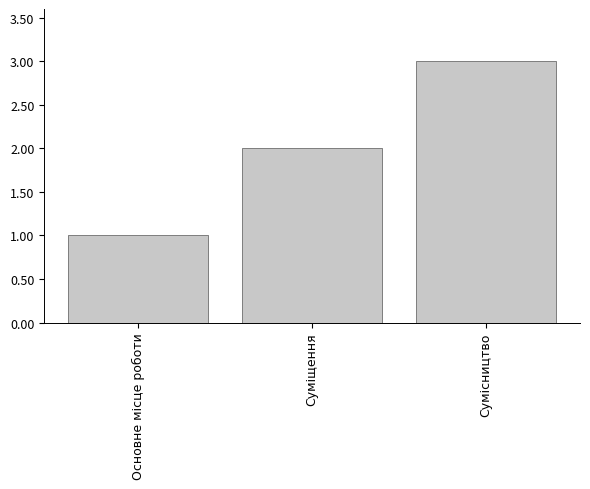

Reading left to right, what are all the values shown in this chart?

1	2	3